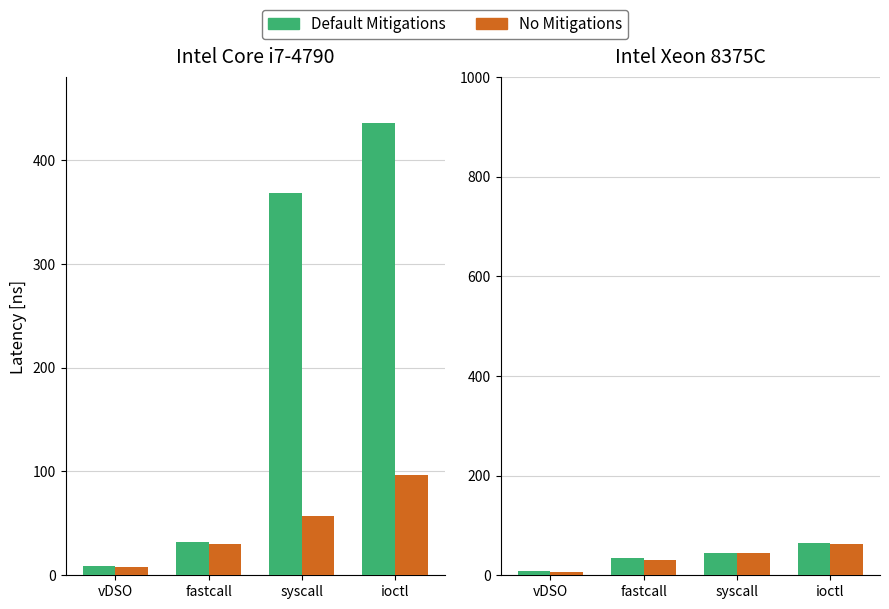

What is the total value across all series at vDSO?

15